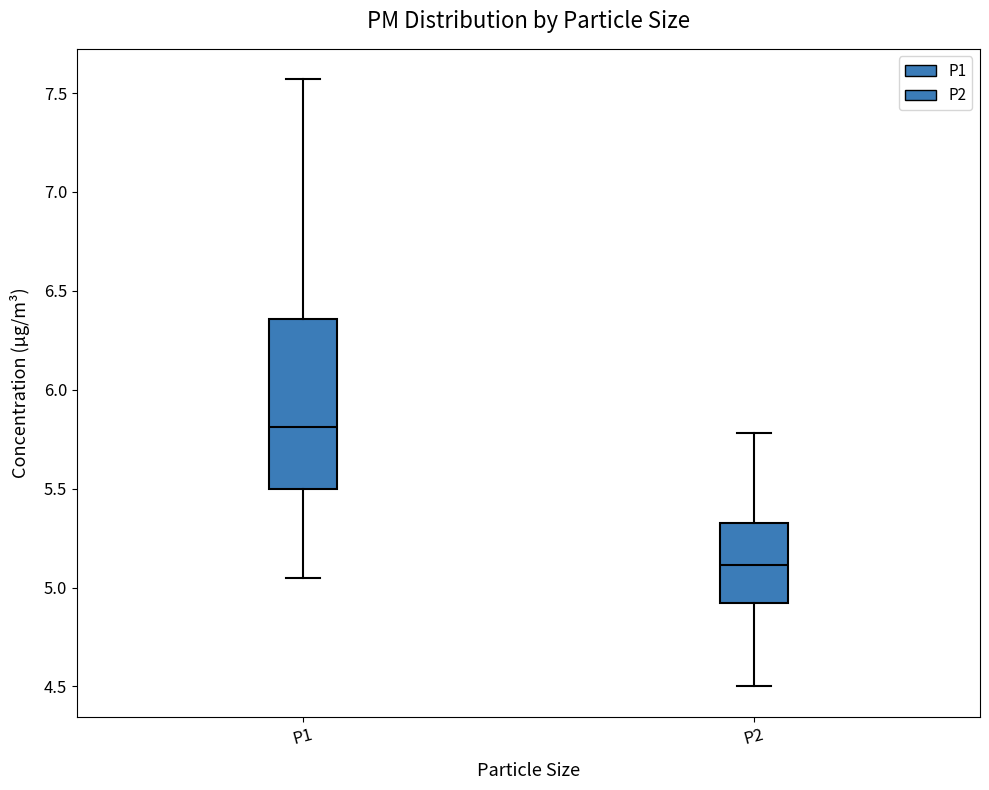

Comparing the boxes themselves (not the whiskers), which one is the tallest?

P1